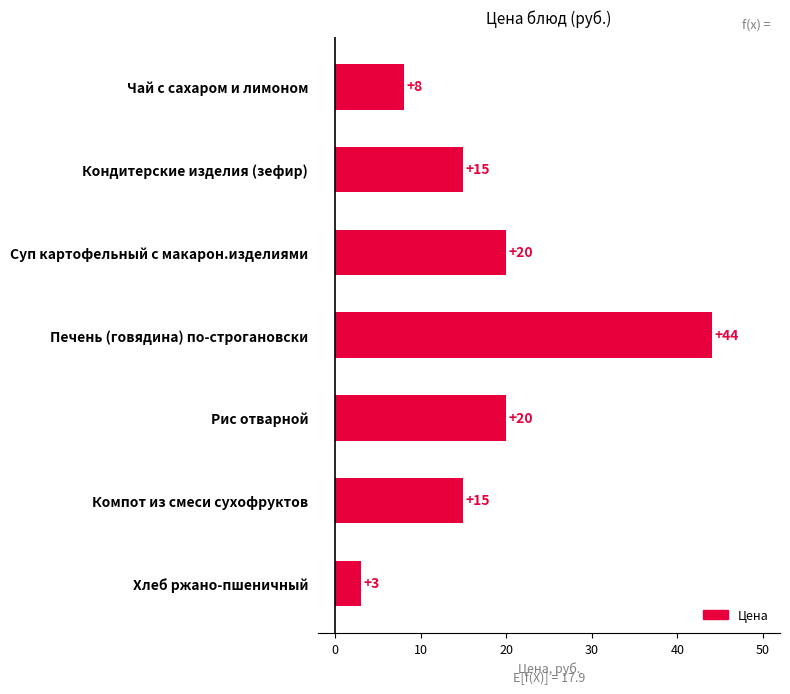

Does the chart contain stacked bars?

No